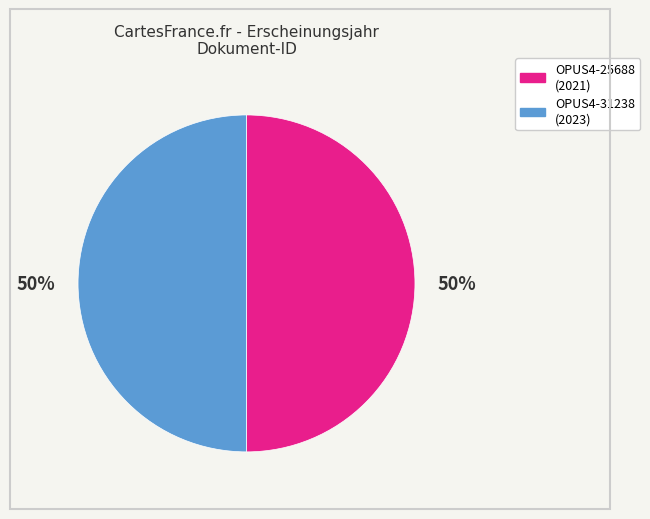

Is it true that OPUS4-25688 is 50% of the pie?

True